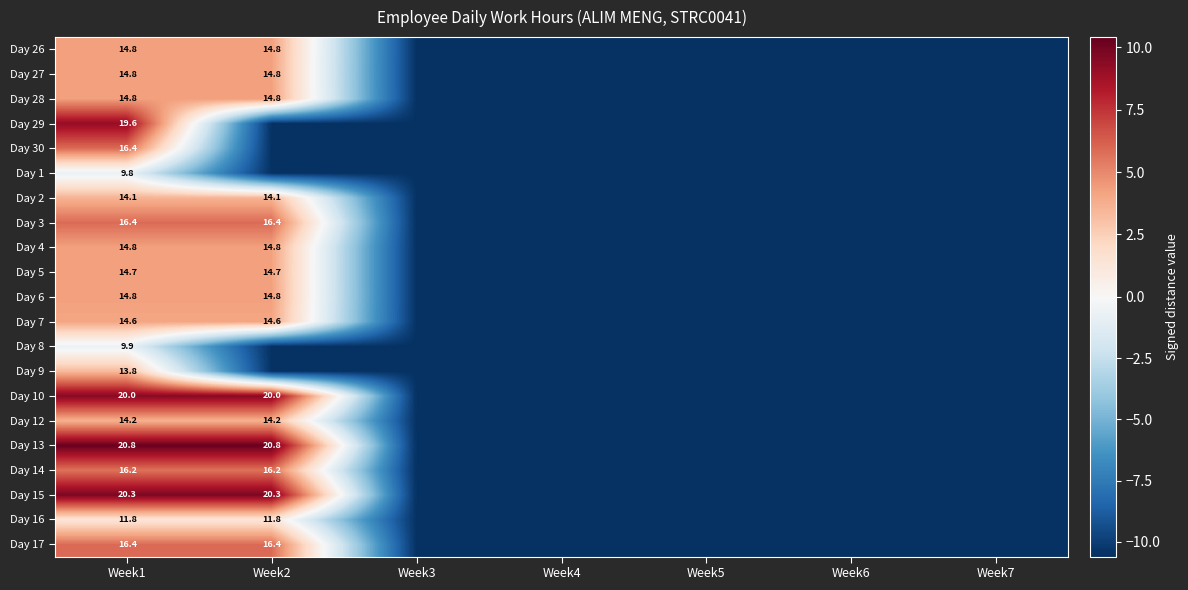

What is the spread (max minus min) of values at Week1?

11.0